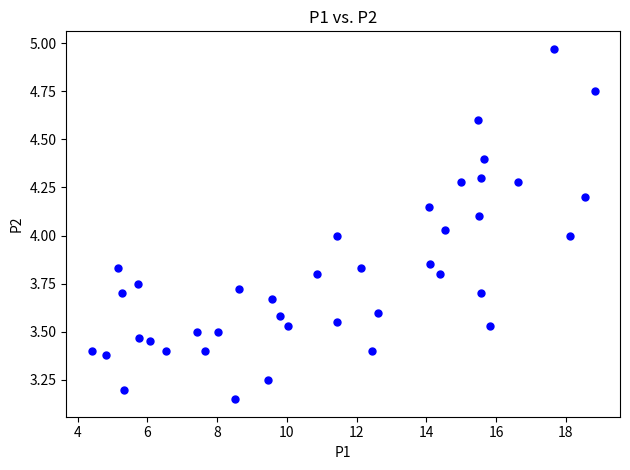

What is the range of X values (max minus min)?

14.4